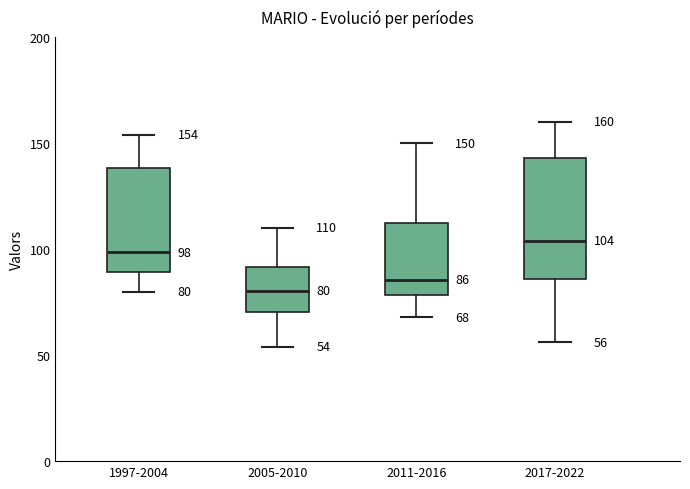

Which box is the tallest, from its lower edge to its upper edge?

2017-2022